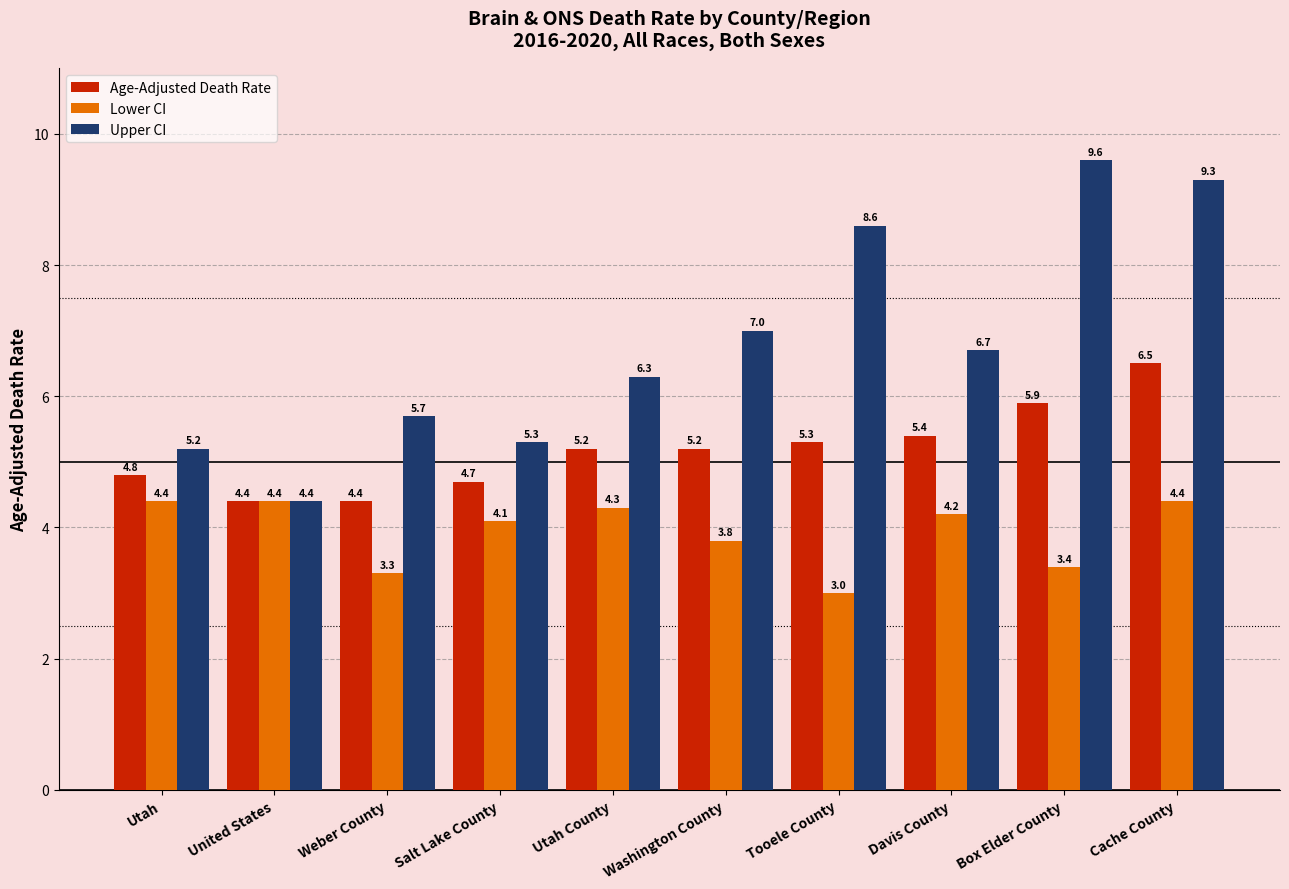

Rank the series by their average value, from lowest to highest.

Lower CI, Age-Adjusted Death Rate, Upper CI